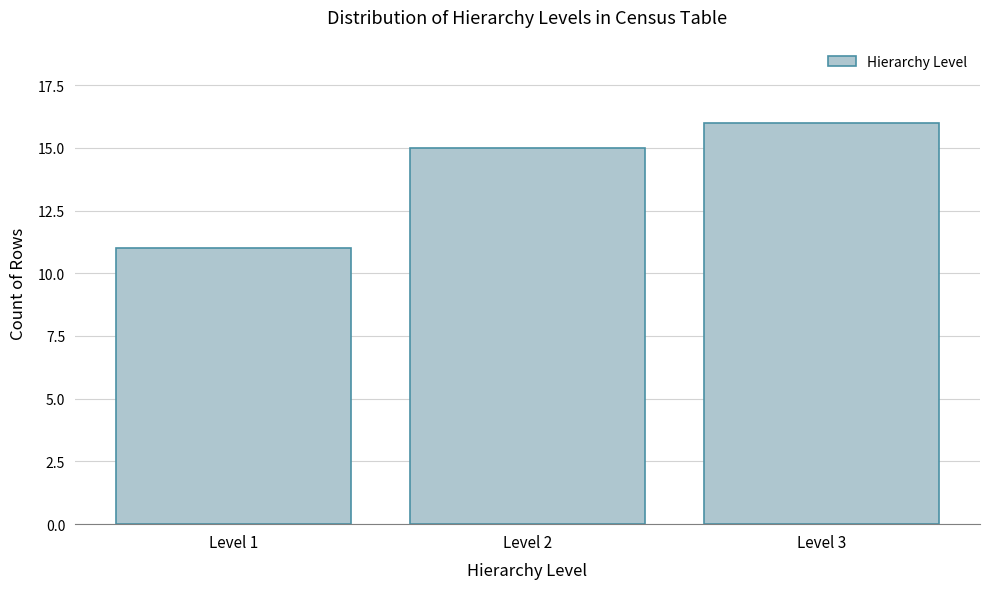

Reading left to right, transcribe all the data shown in this chart.

Level 1=11	Level 2=15	Level 3=16